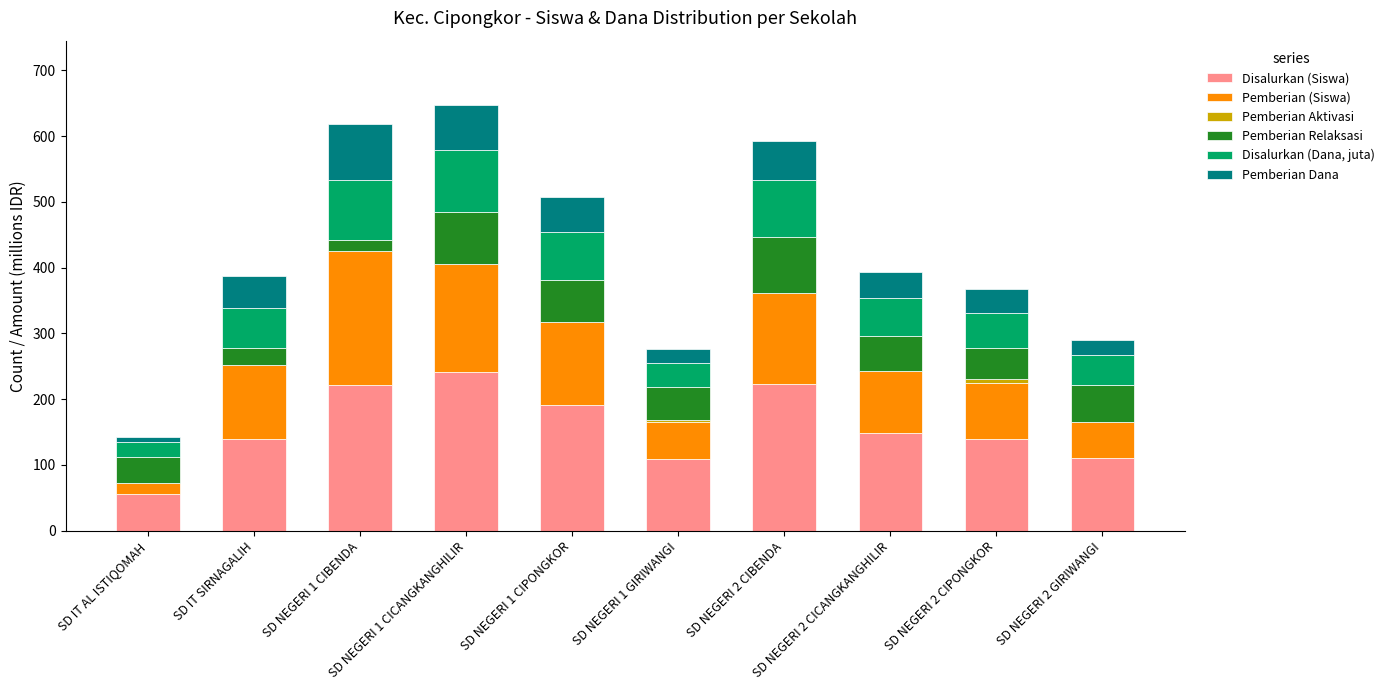

What is the highest value of the Disalurkan (Siswa) series?

242.0